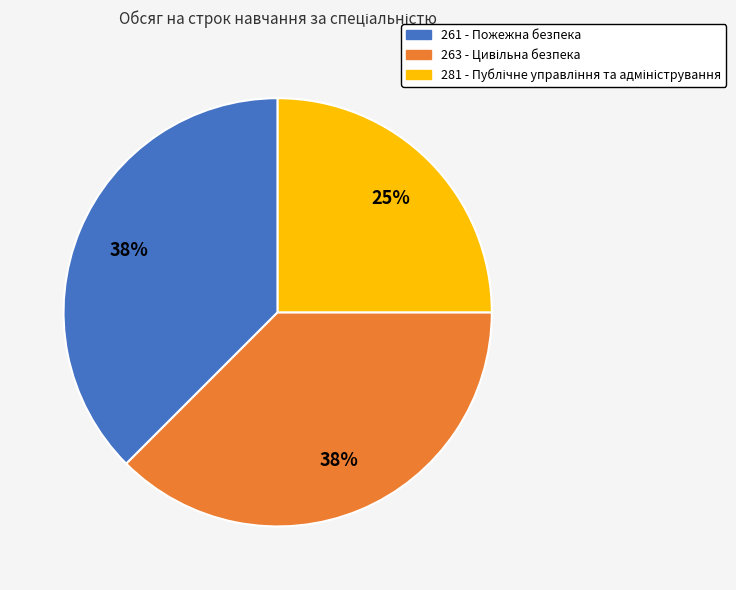

The 261 - Пожежна безпека slice represents 30% of the pie. True or false?

False